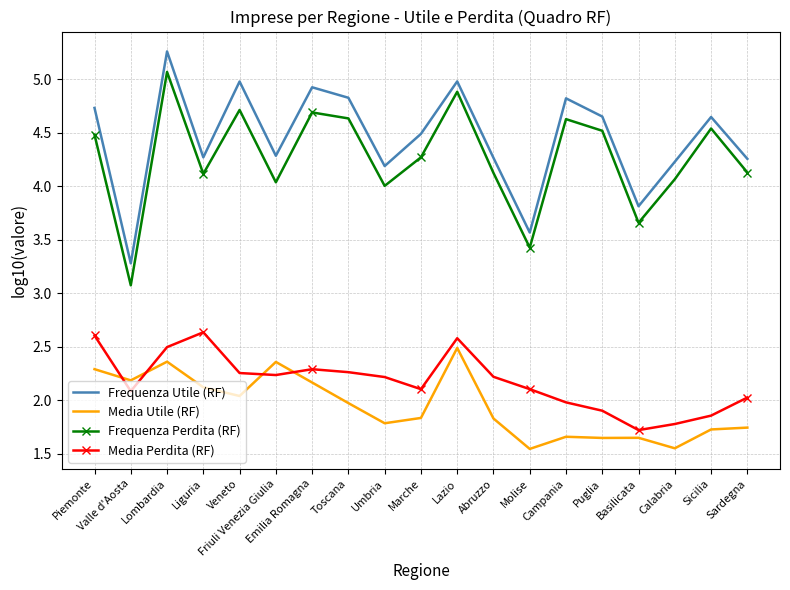

What is the difference between the second highest and minimum values in the Frequenza Perdita (RF) series?

1.8